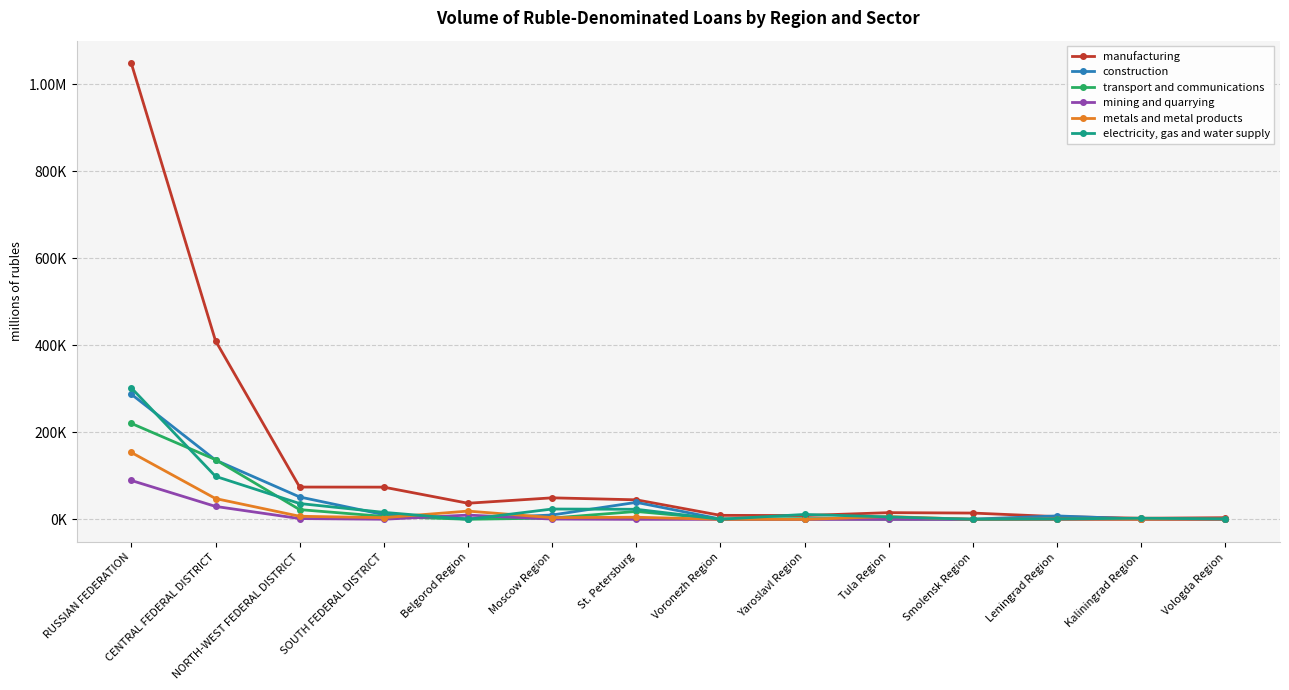

Does the chart have visible grid lines?

Yes